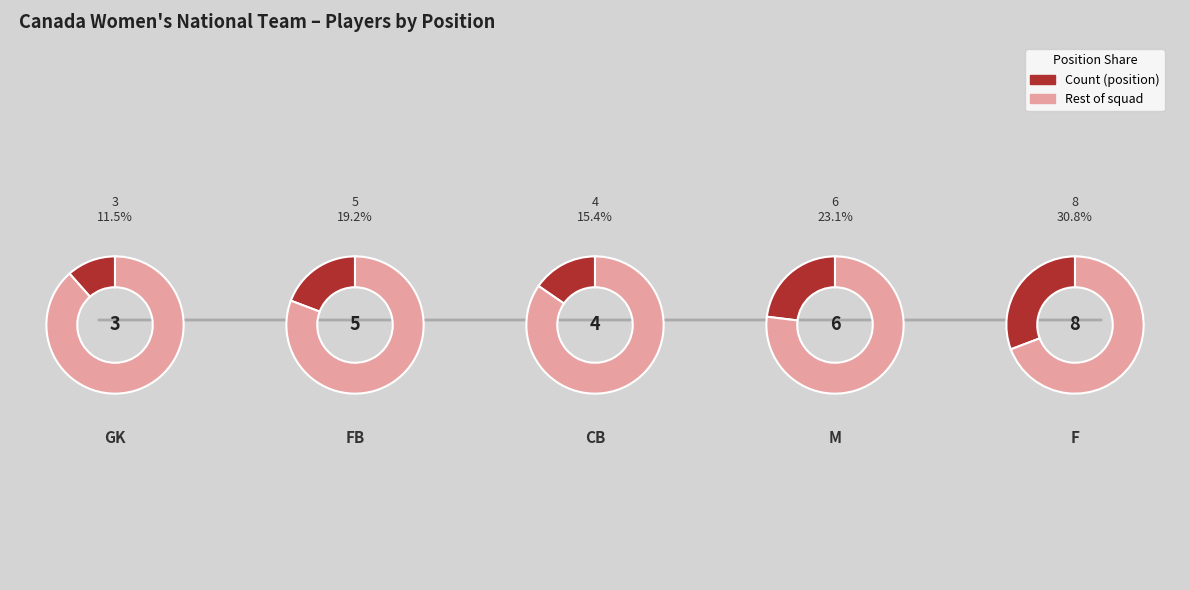

To the nearest percent, what portion does M represent?

23%